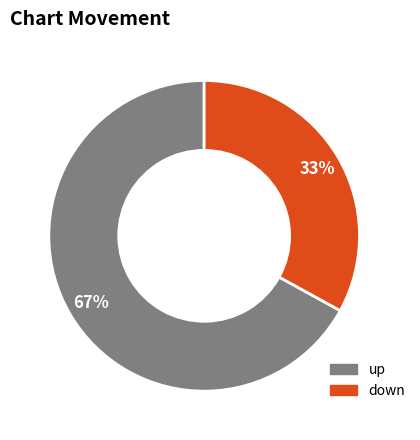

Does down represent more than half of the total?

No